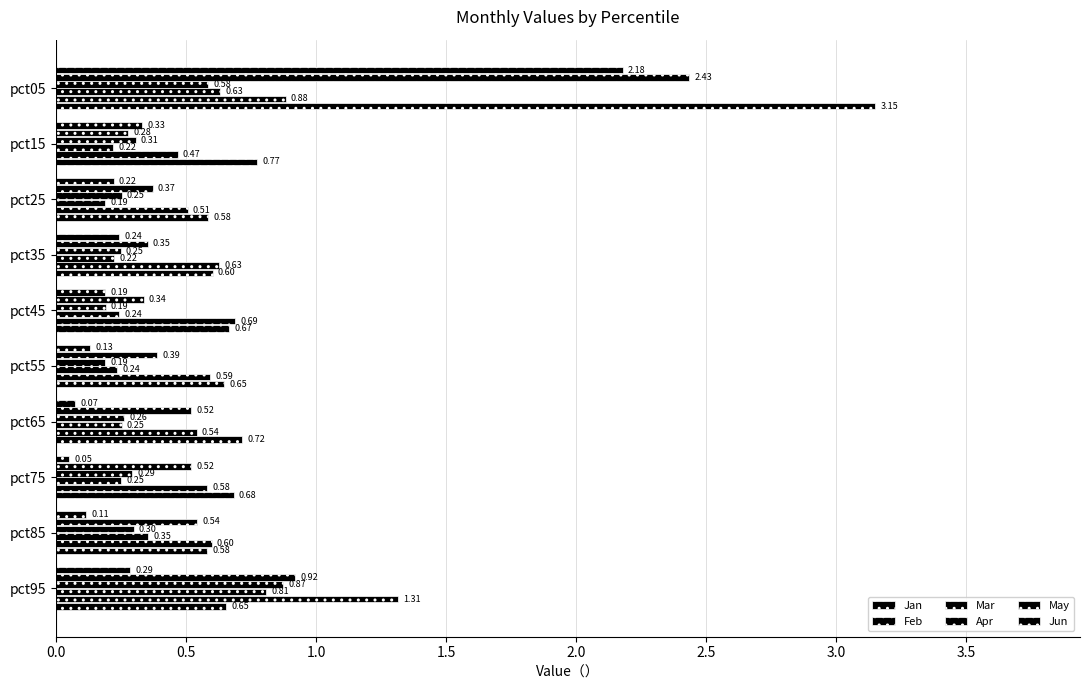

How many series are shown in this chart?

6